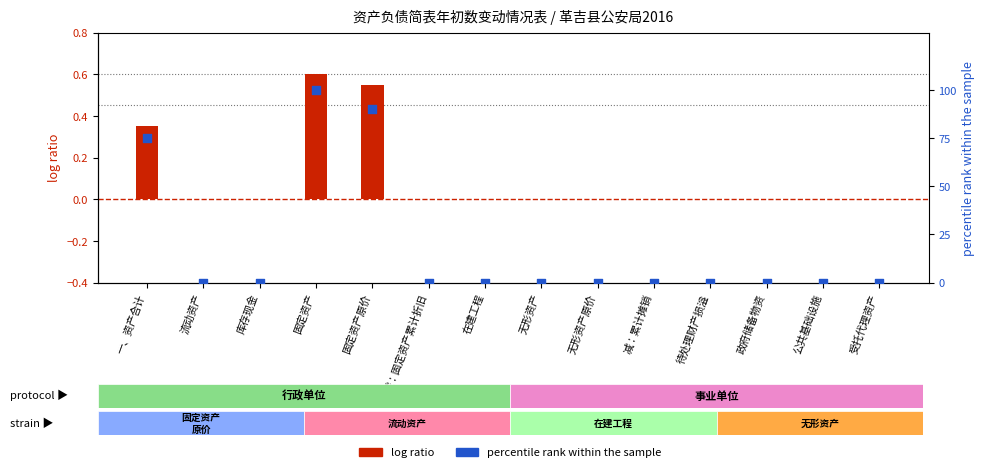

Which series has the widest spread of Y values?

调整后年初数（百分位）